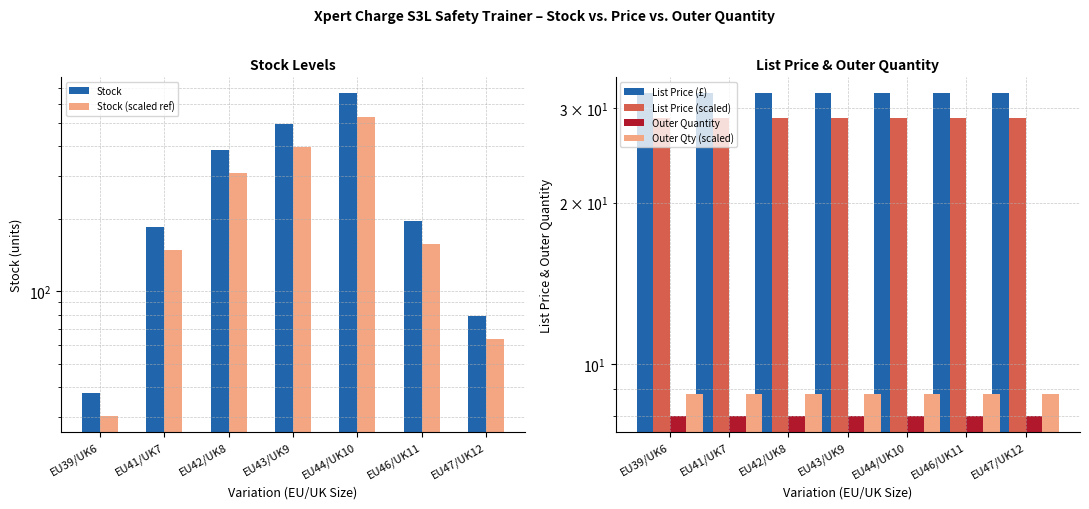

Rank the series at EU41/UK7 from lowest to highest value.

Outer Quantity, Outer Qty (scaled), List Price (scaled), List Price (£), Stock (scaled ref), Stock